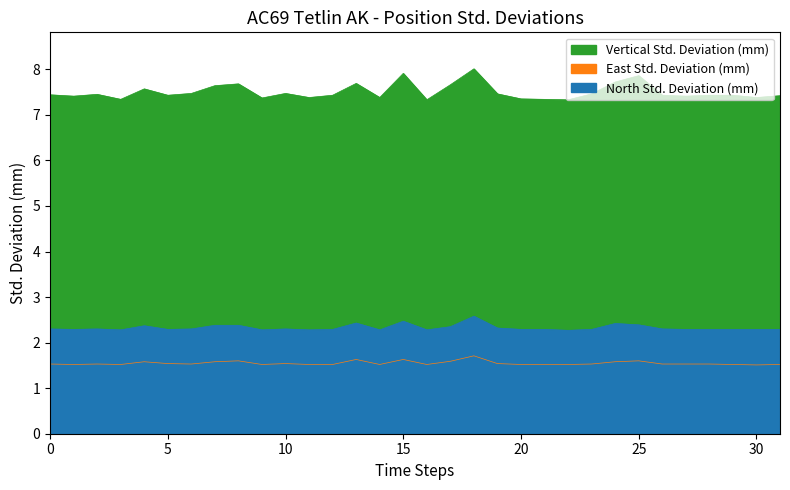

What are all the series names shown in the legend?

North Std. Deviation (mm), East Std. Deviation (mm), Vertical Std. Deviation (mm)